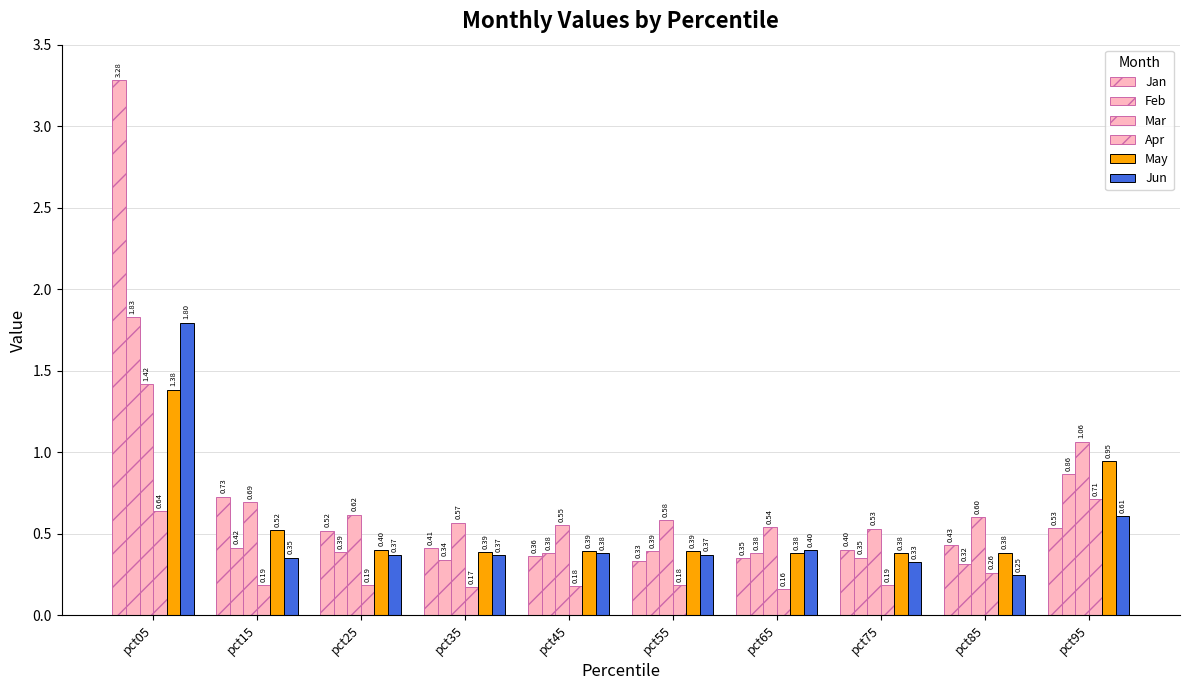

Does the chart contain any negative values?

No